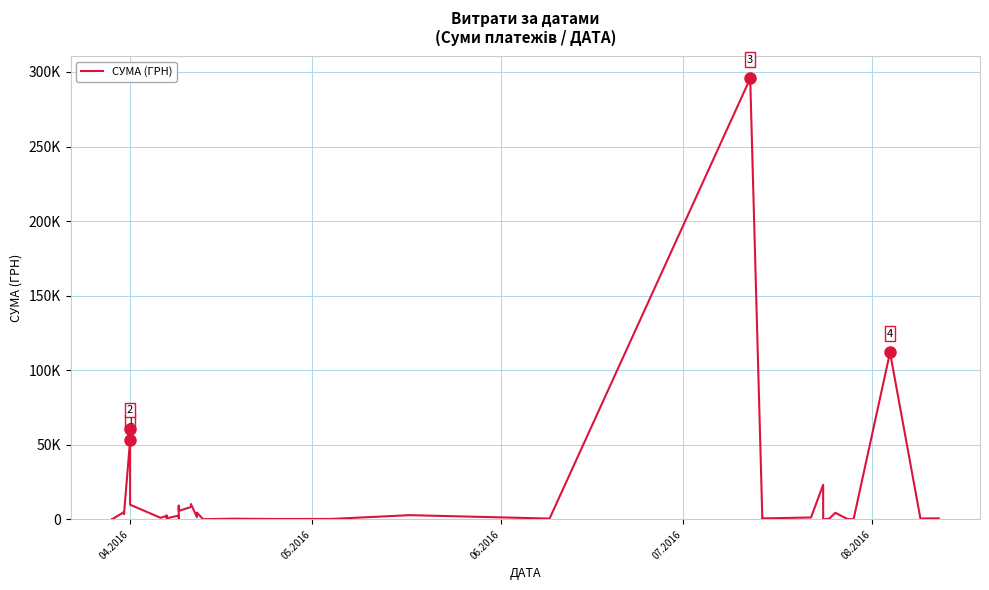

What position from the left is 07.2016?

4